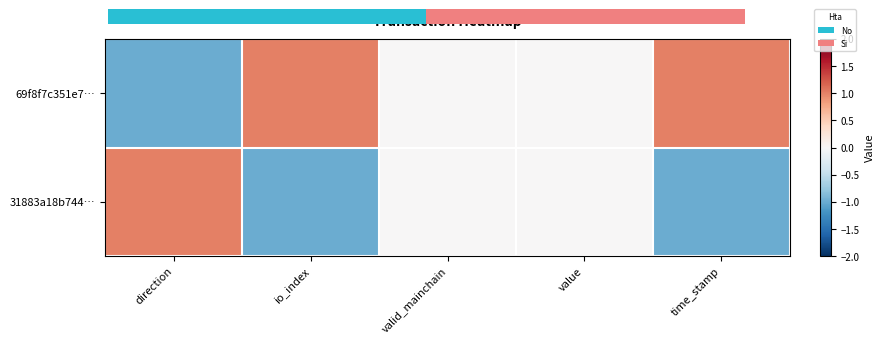

Rank the categories by 31883a18b744… value from highest to lowest.

direction, valid_mainchain, value, io_index, time_stamp